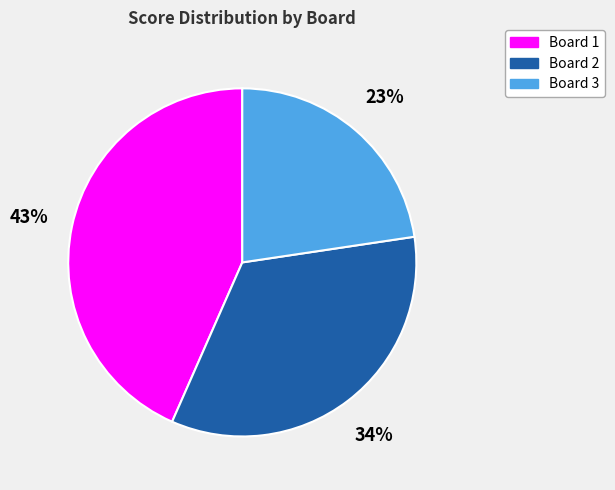

To the nearest percent, what percentage of the pie is Board 3?

23%